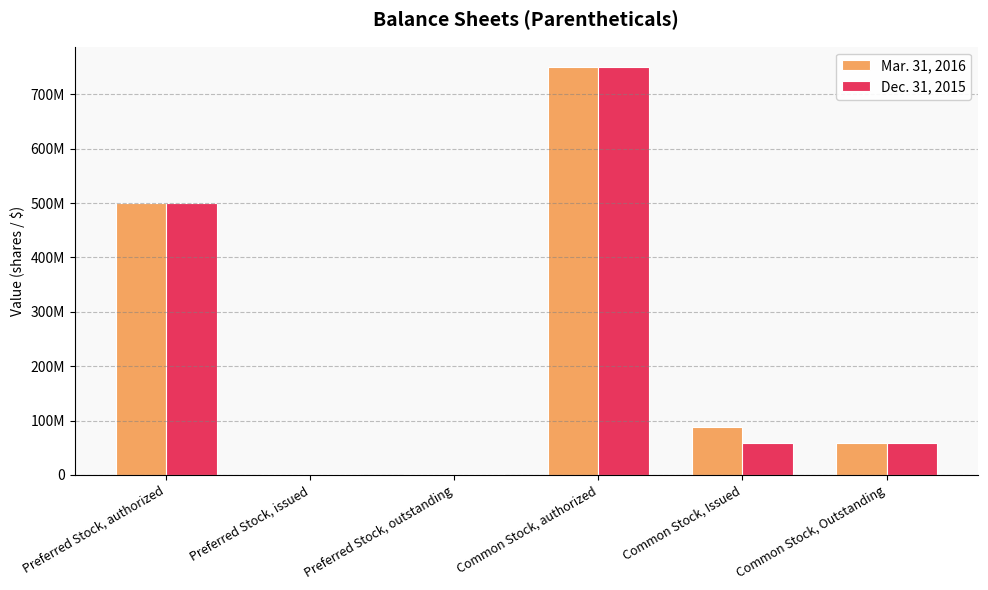

Does the chart contain stacked bars?

No